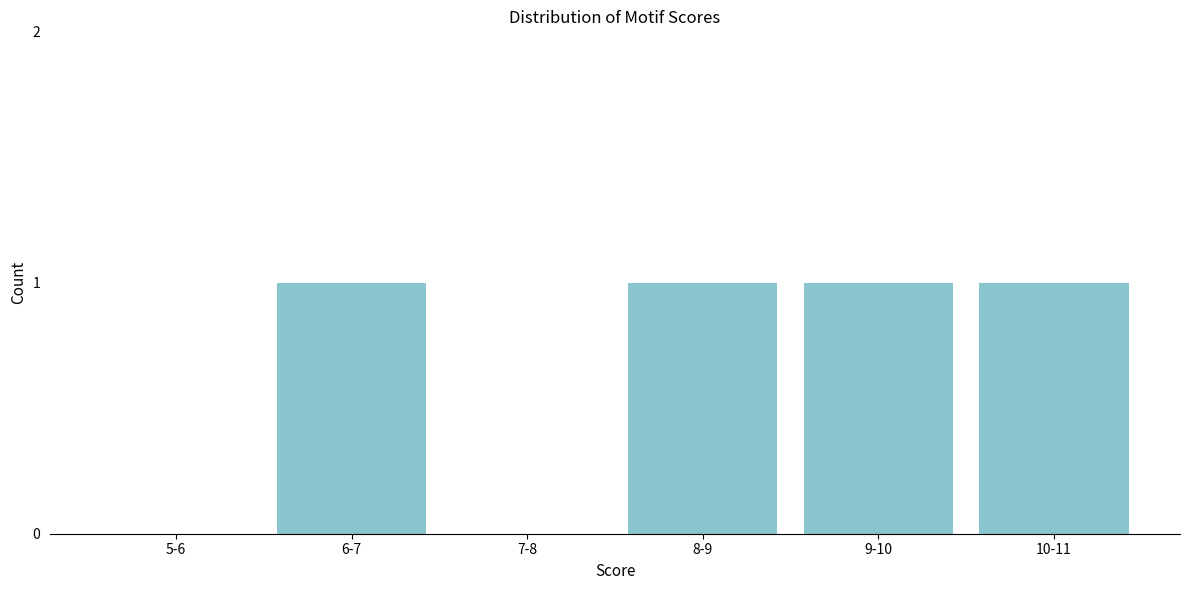

Reading right to left, transcribe all the data shown in this chart.

10-11=1	9-10=1	8-9=1	7-8=0	6-7=1	5-6=0